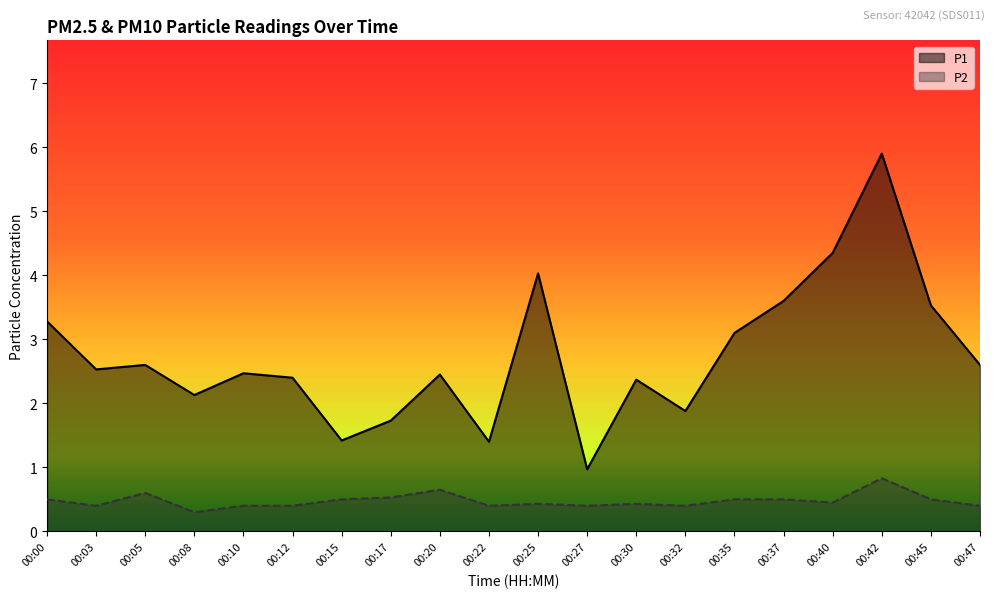

True or false: P2 and P1 intersect in this chart.

False